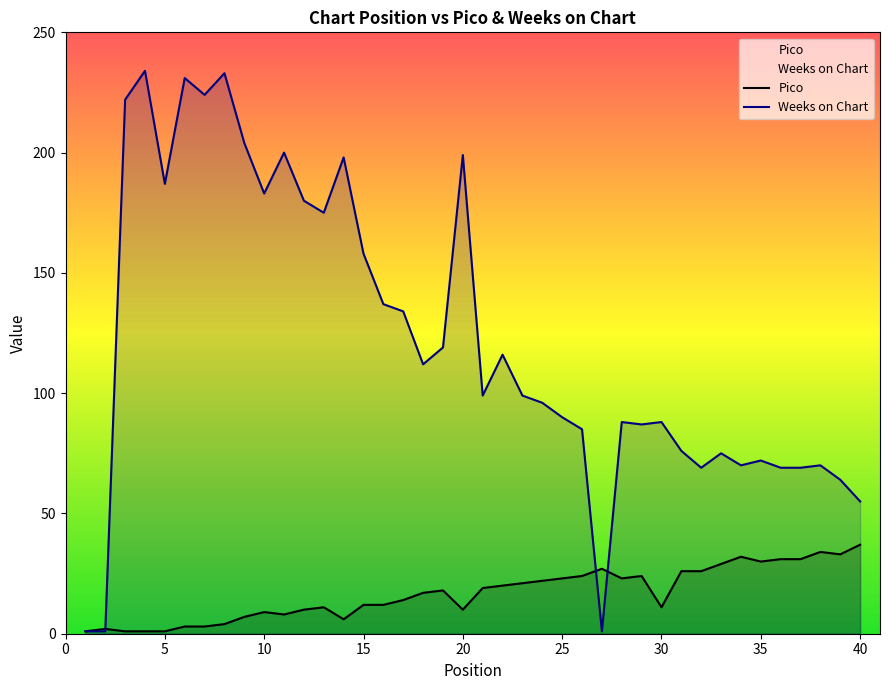

Rank the series by their maximum value, from lowest to highest.

Pico, Weeks on Chart